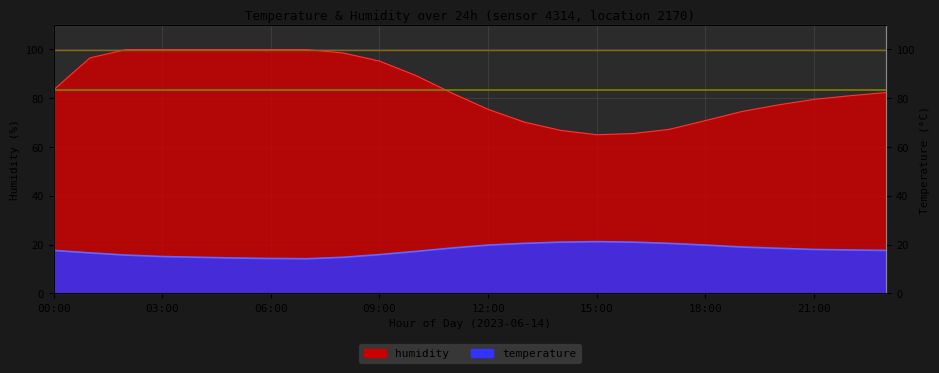

Reading left to right, transcribe all the data shown in this chart.

temperature: 17.6	16.6	15.7	15.1	14.8	14.5	14.3	14.2	14.8	15.9	17.2	18.6	19.8	20.5	21.0	21.2	21.0	20.5	19.8	19.0	18.5	18.0	17.8	17.6
humidity: 83.4	96.5	99.9	99.9	99.9	99.9	99.9	99.9	98.5	95.2	89.3	82.1	75.4	70.2	66.8	65.0	65.5	67.2	70.8	74.5	77.2	79.5	81.0	82.3